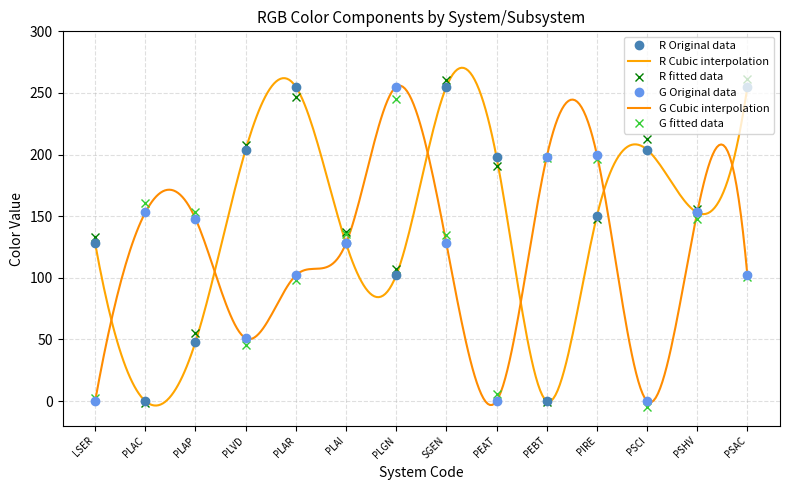

What position from the left is PLAR?

5